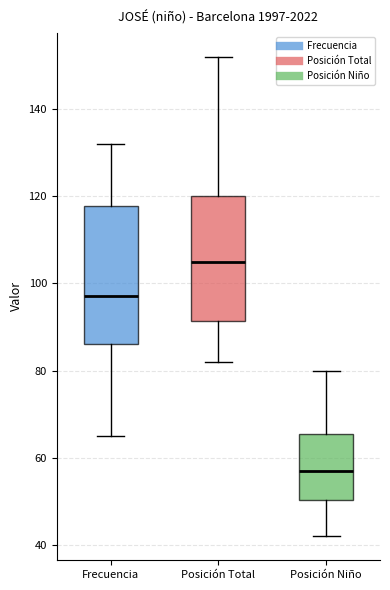

Reading left to right, read every box against the y-axis: the position of its median line, the range the box covers, and the ends of its whiskers. The values are not printed on the chart, so give them approximately, as read against the axis.

Frecuencia: median 98, box 86 to 118, whiskers 66 to 132
Posición Total: median 106, box 92 to 120, whiskers 82 to 152
Posición Niño: median 58, box 50 to 66, whiskers 42 to 80